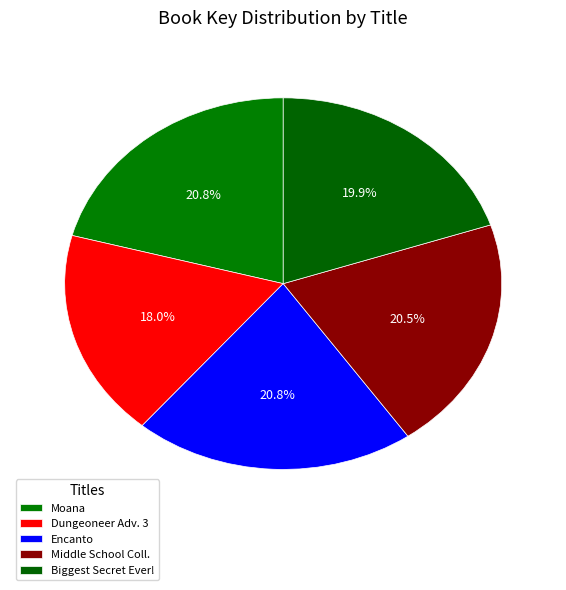

Is it true that Biggest Secret Ever! is 30% of the pie?

False